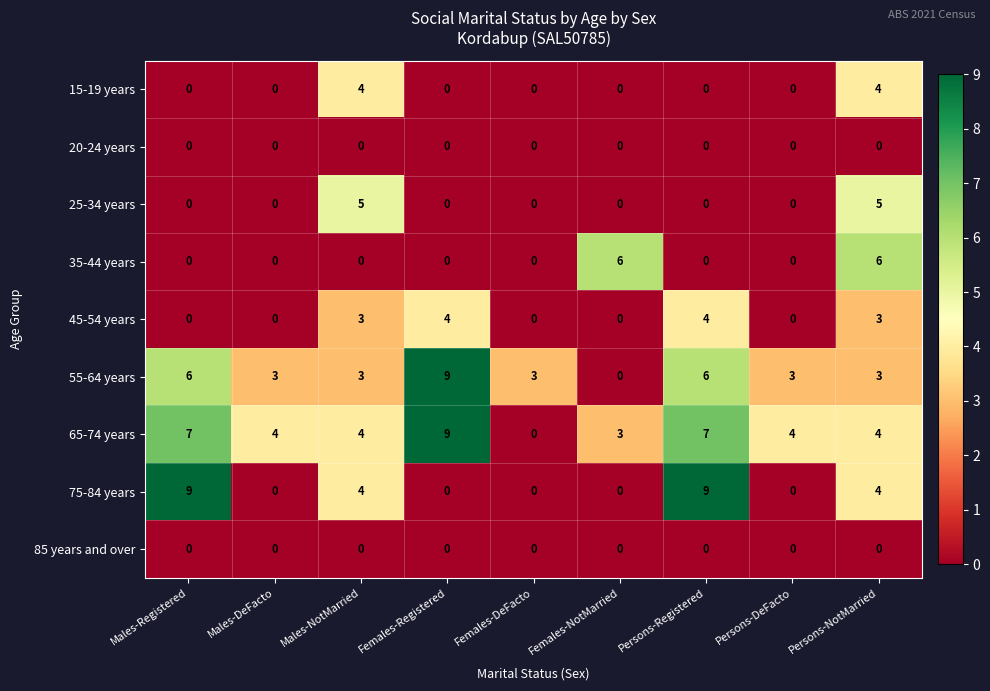

What is the difference between the second highest and minimum values in the 15-19 years series?

4